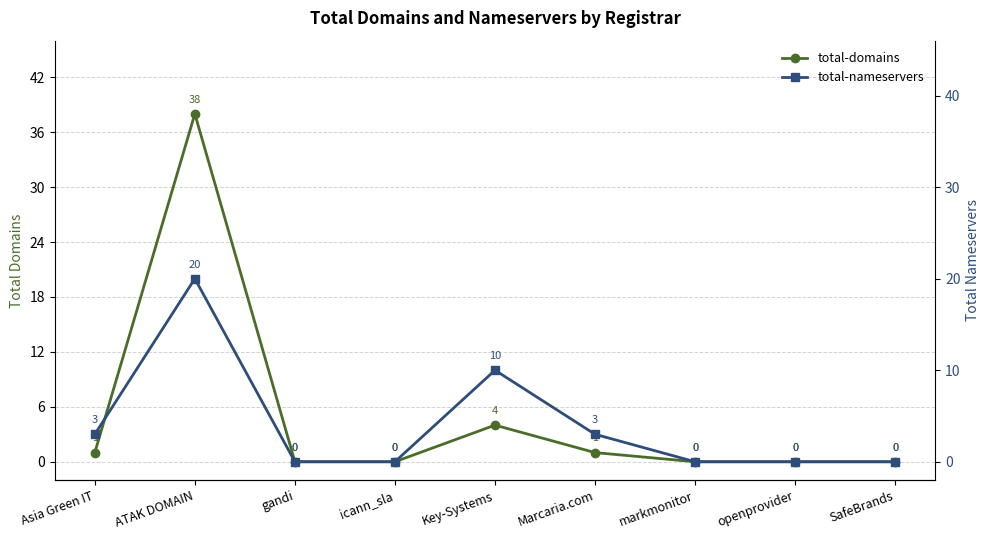

What position from the left is openprovider?

8